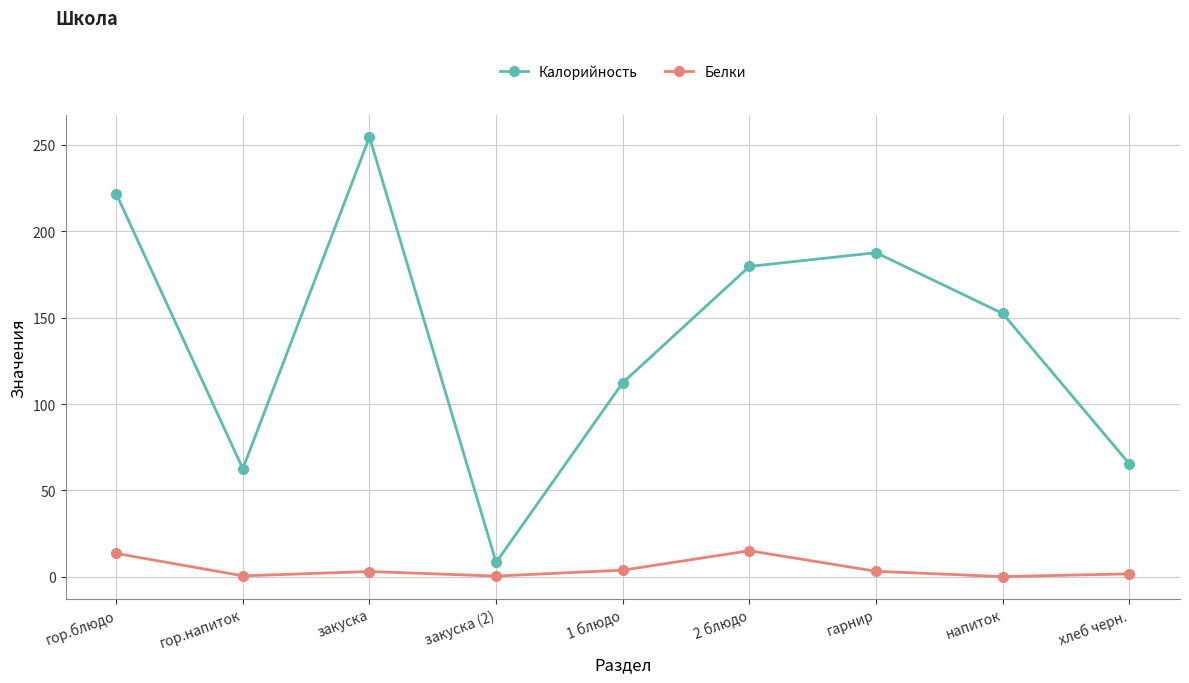

Is the value of Калорийность at хлеб черн. greater than the value of Белки at хлеб черн.?

Yes